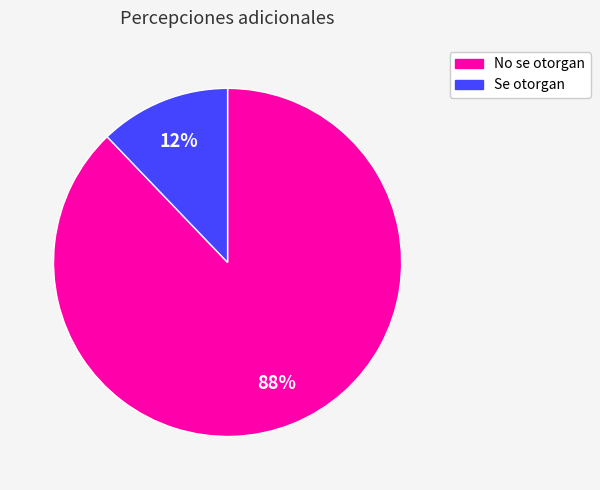

The No se otorgan slice represents 88% of the pie. True or false?

True